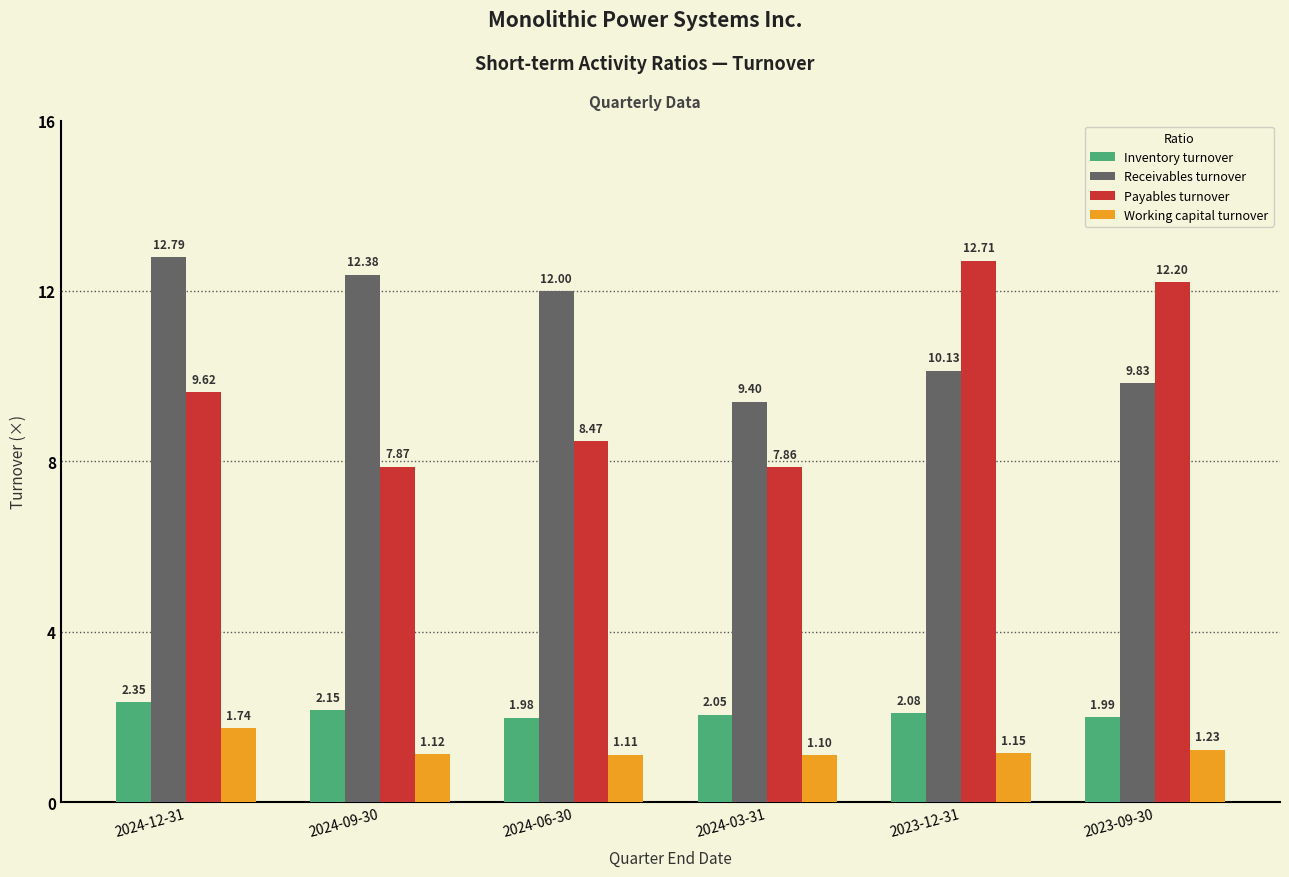

What is the difference between the second highest and minimum values in the Working capital turnover series?

0.1